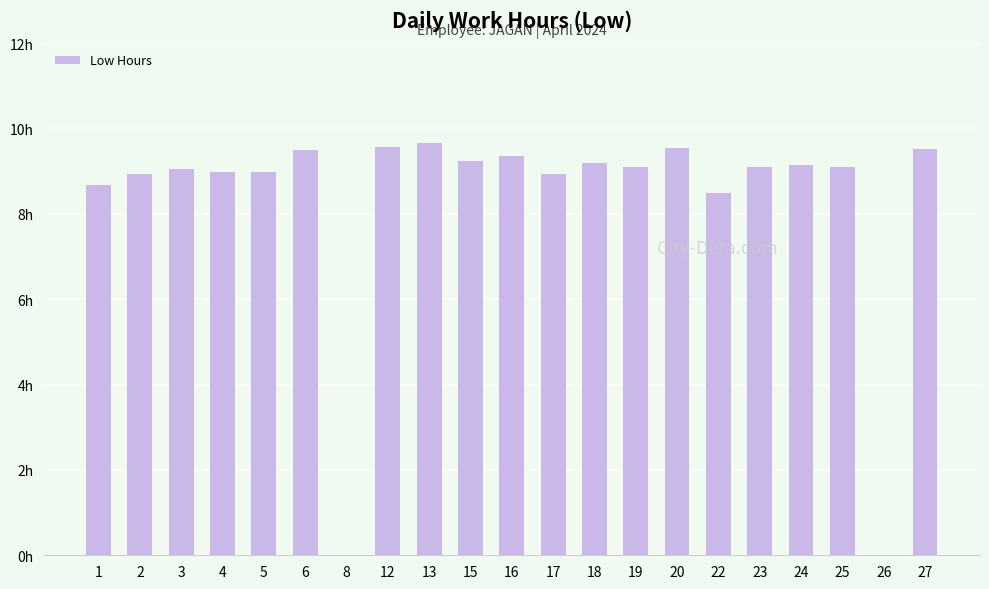

Is it true that the value at 16 is 13.9?

False